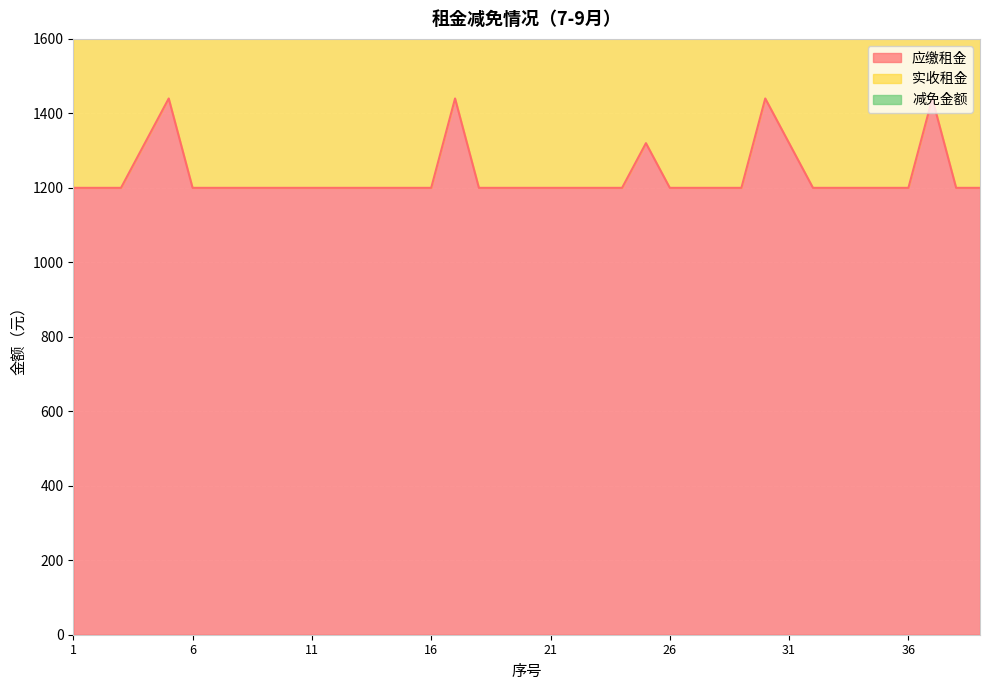

Reading right to left, what are all the values shown in this chart?

应缴租金: 39=1200	38=1200	37=1440	36=1200	35=1200	34=1200	33=1200	32=1200	31=1320	30=1440	29=1200	28=1200	27=1200	26=1200	25=1320	24=1200	23=1200	22=1200	21=1200	20=1200	19=1200	18=1200	17=1440	16=1200	15=1200	14=1200	13=1200	12=1200	11=1200	10=1200	9=1200	8=1200	7=1200	6=1200	5=1440	4=1320	3=1200	2=1200	1=1200
实收租金: 39=1800	38=1800	37=2160	36=1800	35=1800	34=1800	33=1800	32=1800	31=1980	30=2160	29=1800	28=1800	27=1800	26=1800	25=1980	24=1800	23=1800	22=1800	21=1800	20=1800	19=1800	18=1800	17=2160	16=1800	15=1800	14=1800	13=1800	12=1800	11=1800	10=1800	9=1800	8=1800	7=1800	6=1800	5=2160	4=1980	3=1800	2=1800	1=1800
减免金额: 39=2400	38=2400	37=2880	36=2400	35=2400	34=2400	33=2400	32=2400	31=2640	30=2880	29=2400	28=2400	27=2400	26=2400	25=2640	24=2400	23=2400	22=2400	21=2400	20=2400	19=2400	18=2400	17=2880	16=2400	15=2400	14=2400	13=2400	12=2400	11=2400	10=2400	9=2400	8=2400	7=2400	6=2400	5=2880	4=2640	3=2400	2=2400	1=2400